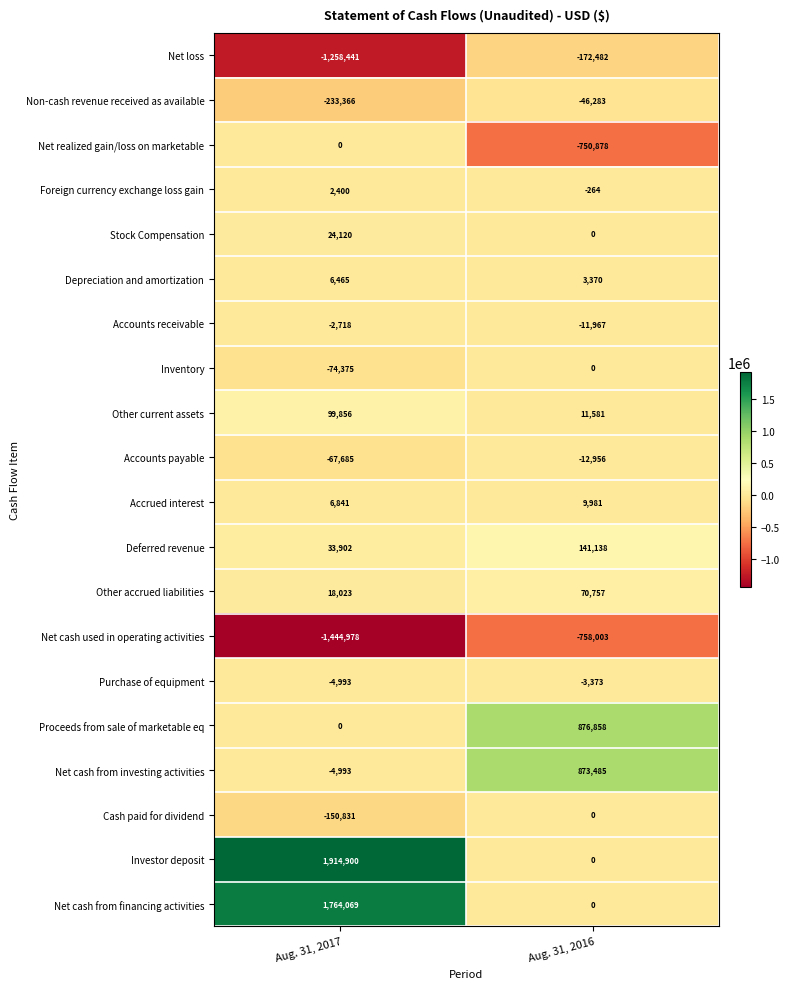

Which series has the largest total across all categories?

Investor deposit